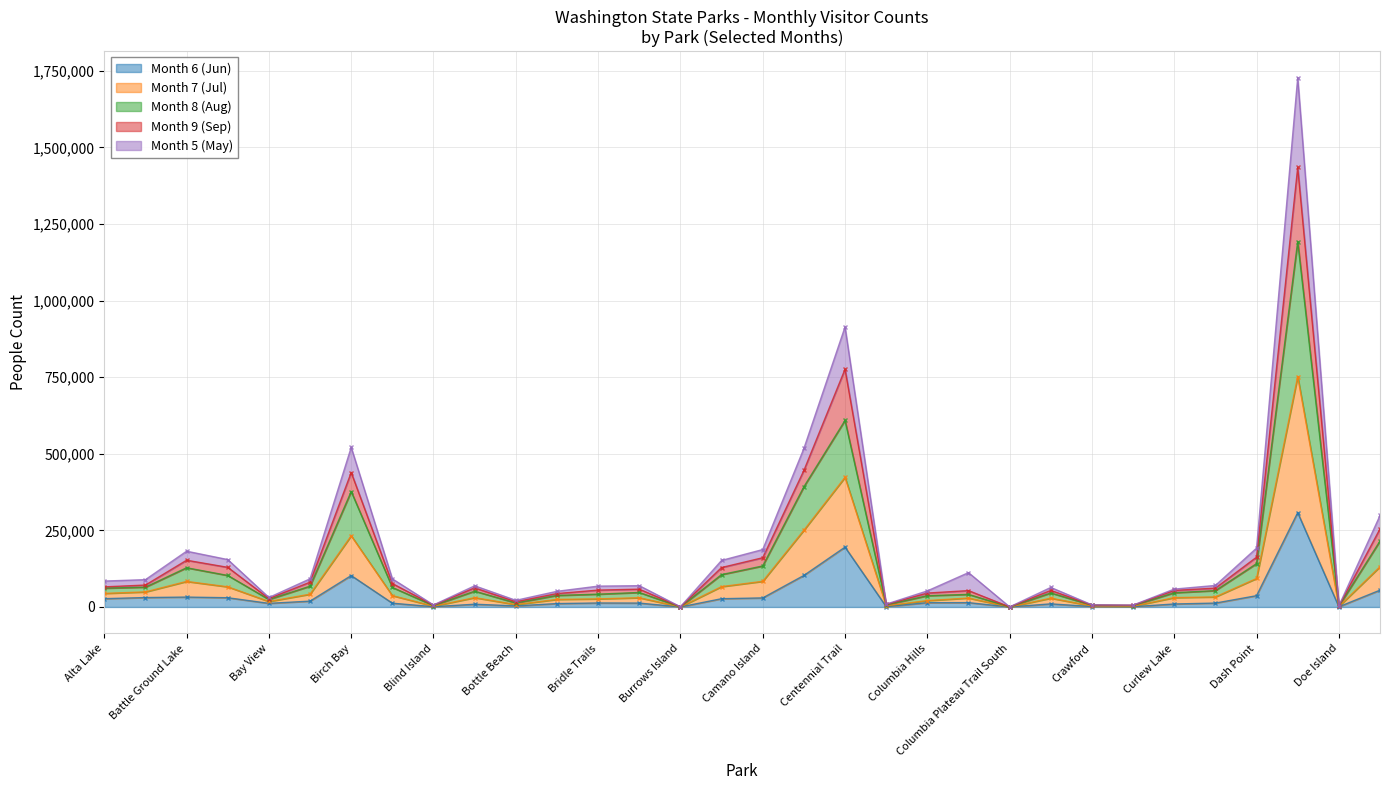

Where is the first local maximum for Month 7 (Jul)?

Battle Ground Lake